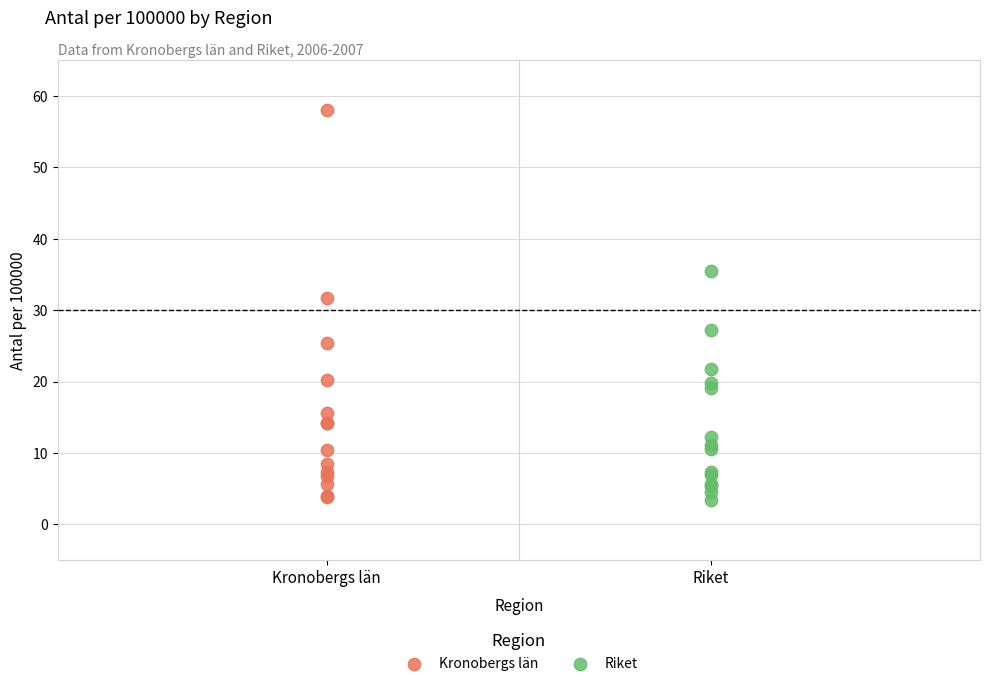

Which series reaches the maximum Y coordinate?

Kronobergs län